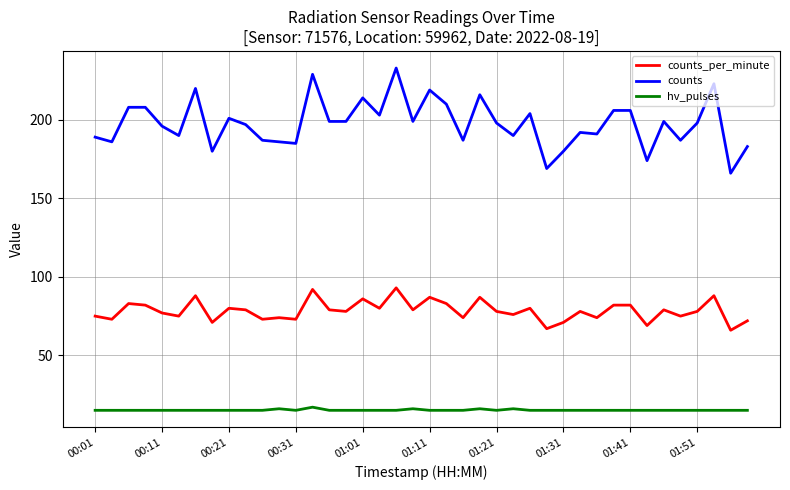

What is the minimum value shown in the chart?

15